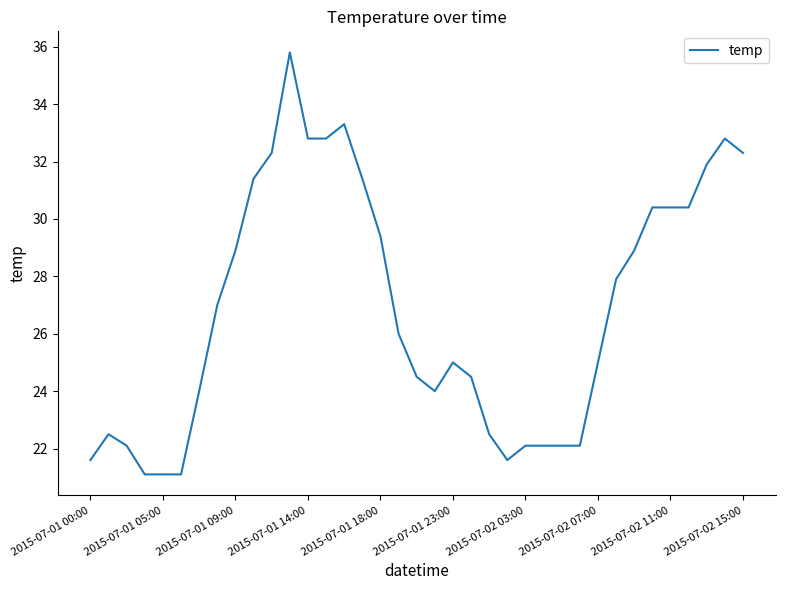

Reading right to left, transcribe all the data shown in this chart.

32.3	32.8	31.9	30.4	30.4	30.4	28.9	27.9	25.0	22.1	22.1	22.1	22.1	21.6	22.5	24.5	25.0	24.0	24.5	26.0	29.4	31.4	33.3	32.8	32.8	35.8	32.3	31.4	28.9	27.0	24.0	21.1	21.1	21.1	22.1	22.5	21.6